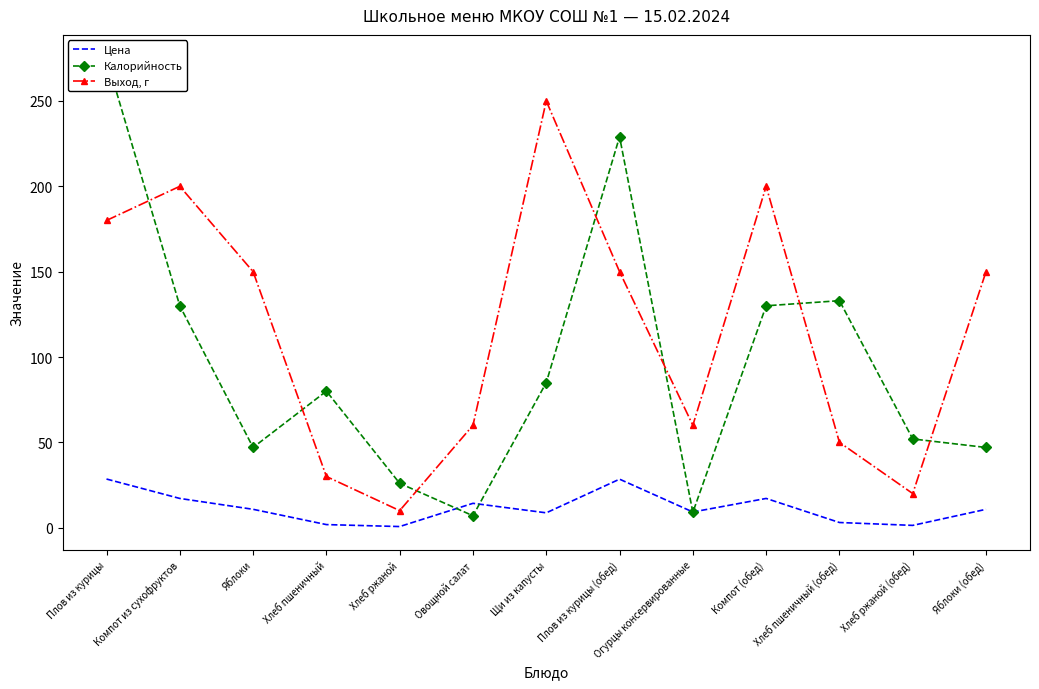

How many lines are shown in the chart?

3